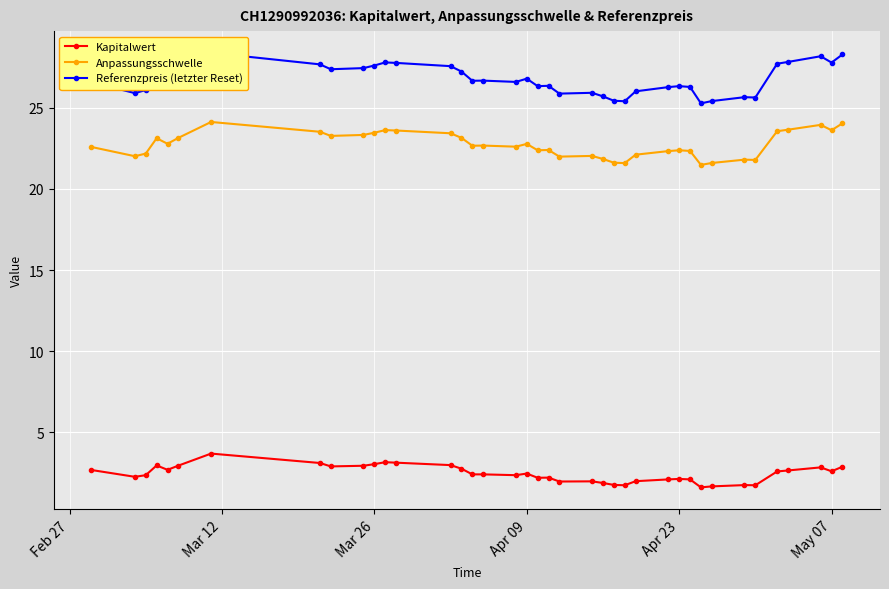

What are all the series names shown in the legend?

Kapitalwert, Anpassungsschwelle, Referenzpreis (letzter Reset)